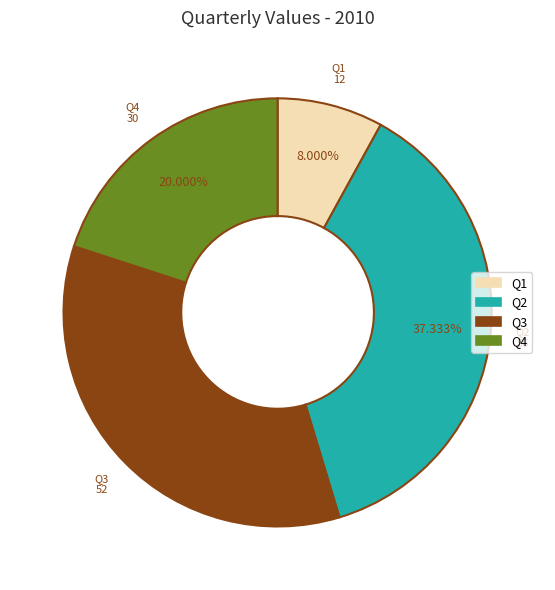

The Q4 slice represents 10% of the pie. True or false?

False